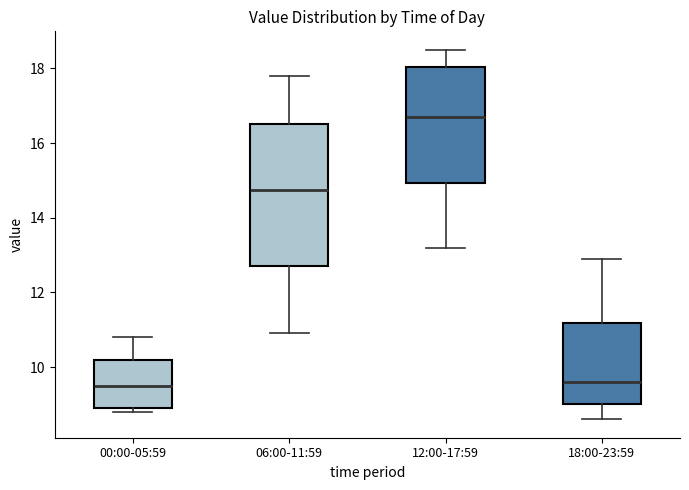

Reading left to right, read every box against the y-axis: the position of its median line, the range the box covers, and the ends of its whiskers. The values are not printed on the chart, so give them approximately, as read against the axis.

00:00-05:59: median 9.6, box 9.0 to 10.2, whiskers 8.8 to 10.8
06:00-11:59: median 14.8, box 12.8 to 16.6, whiskers 11.0 to 17.8
12:00-17:59: median 16.8, box 15.0 to 18.0, whiskers 13.2 to 18.6
18:00-23:59: median 9.6, box 9.0 to 11.2, whiskers 8.6 to 13.0